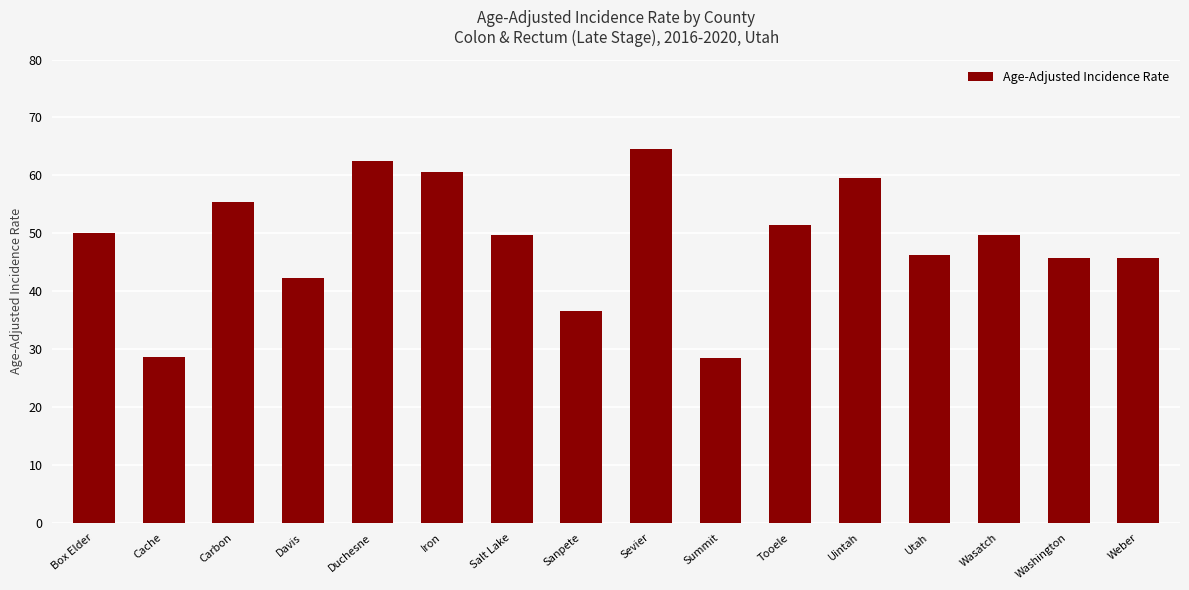

What is the greatest value displayed?

64.5